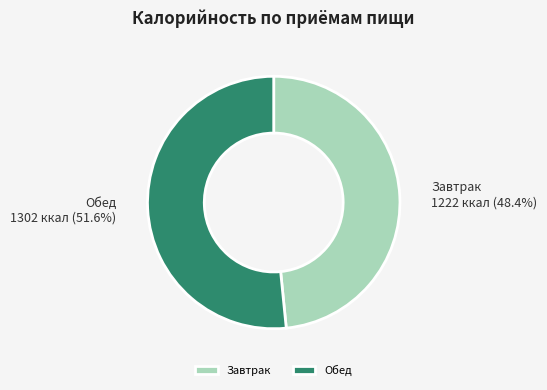

Which has a higher value, Обед or Завтрак?

Обед